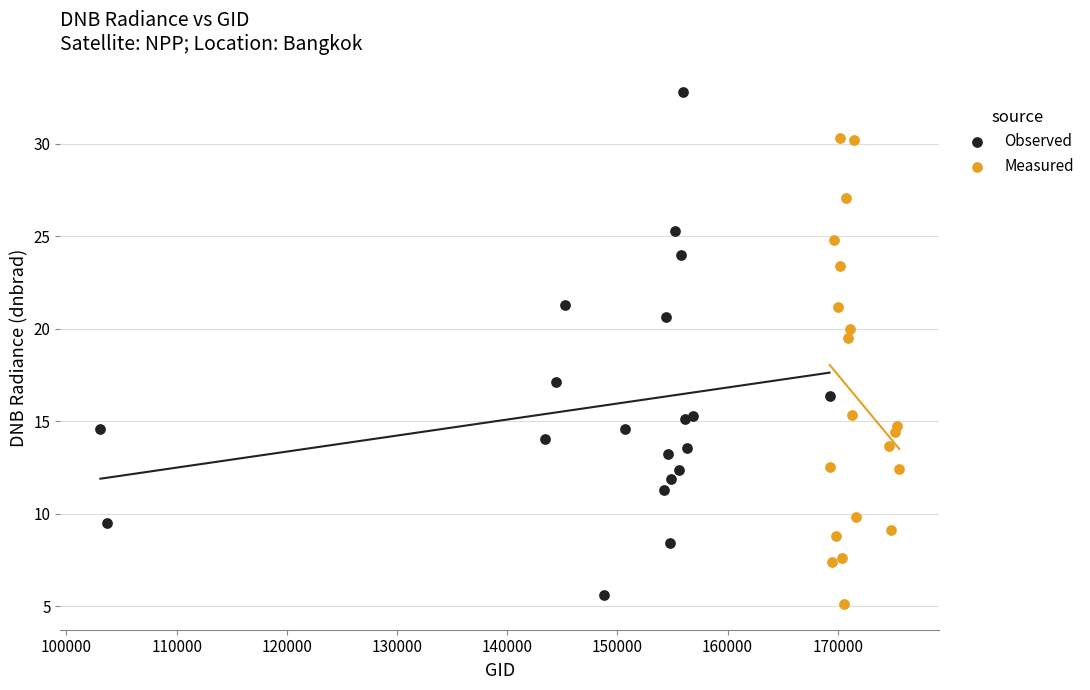

Which series reaches the maximum Y coordinate?

Observed